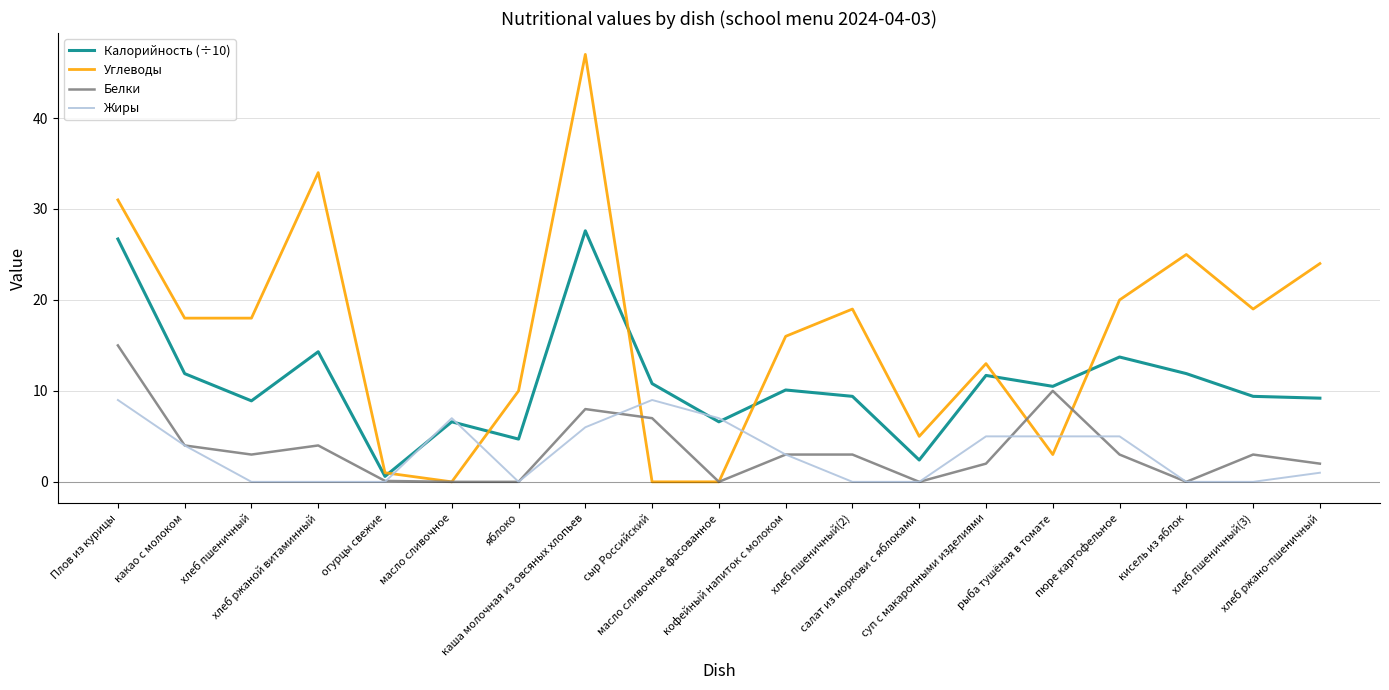

What value does the Белки series have at сыр Российский?

7.0